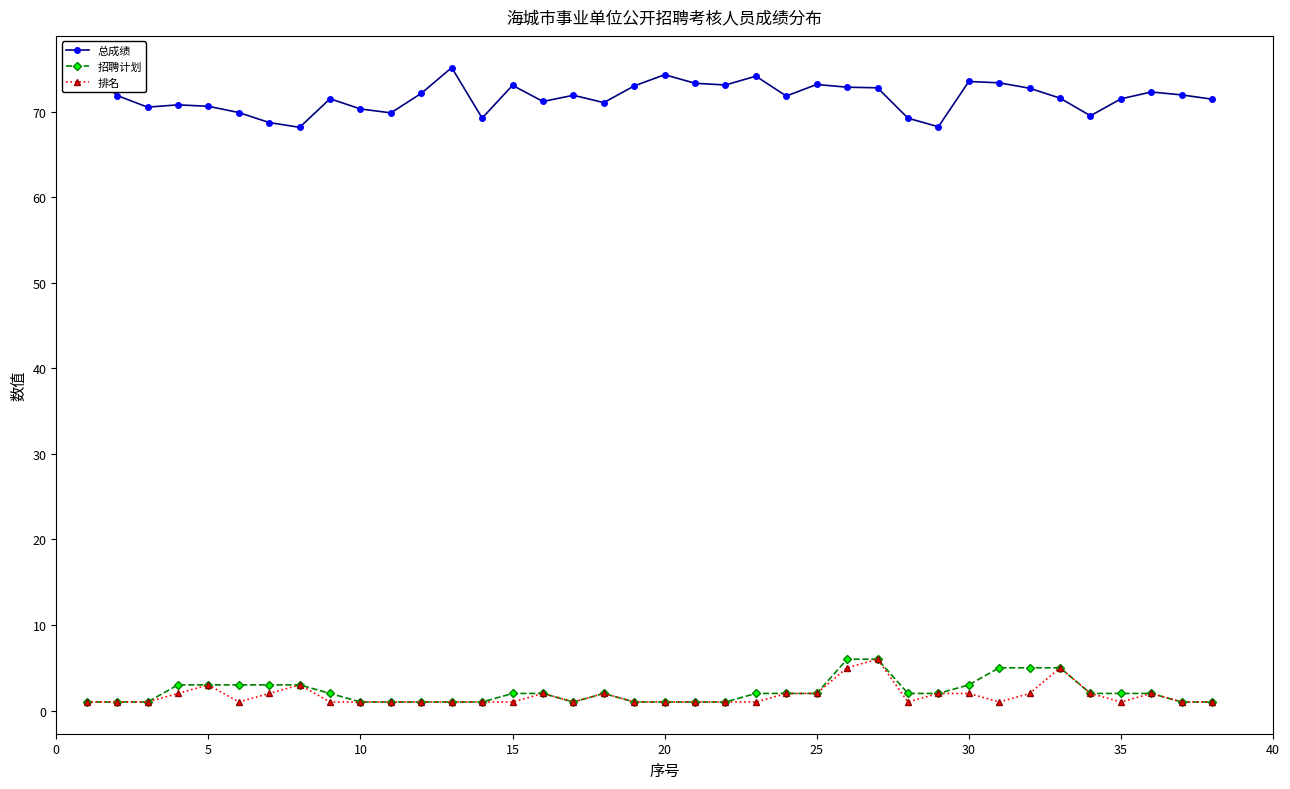

What is the difference between the second highest and minimum values in the 排名 series?

4